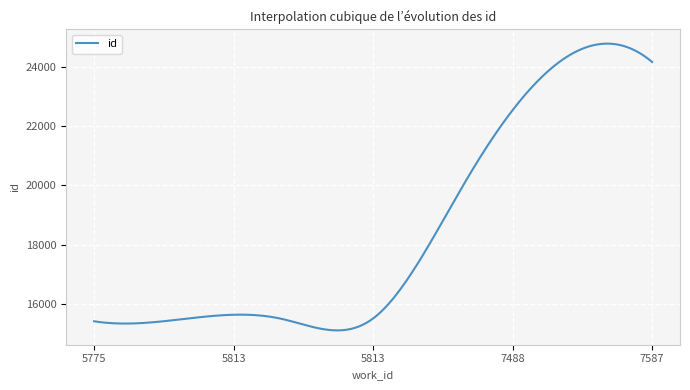

What is the greatest value displayed?

24789.1